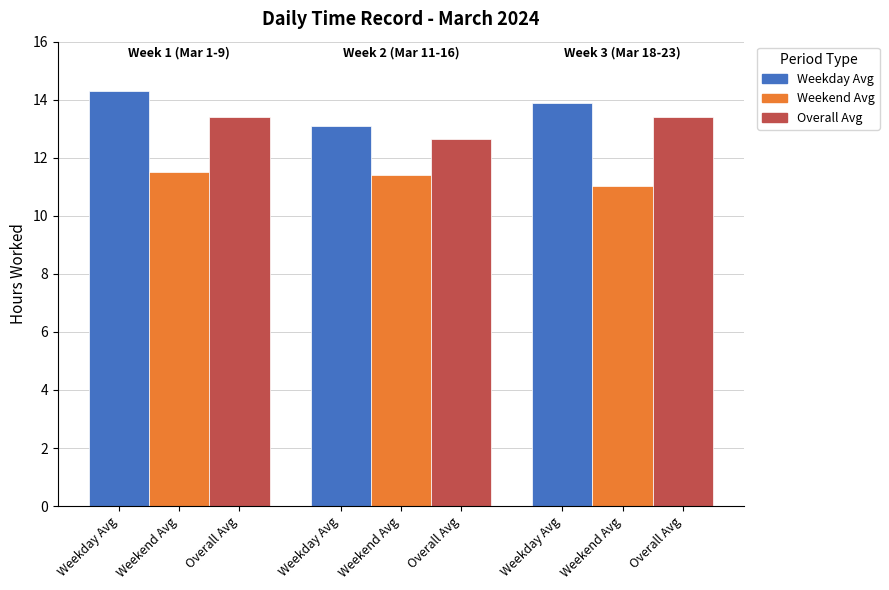

How many series are shown in this chart?

3